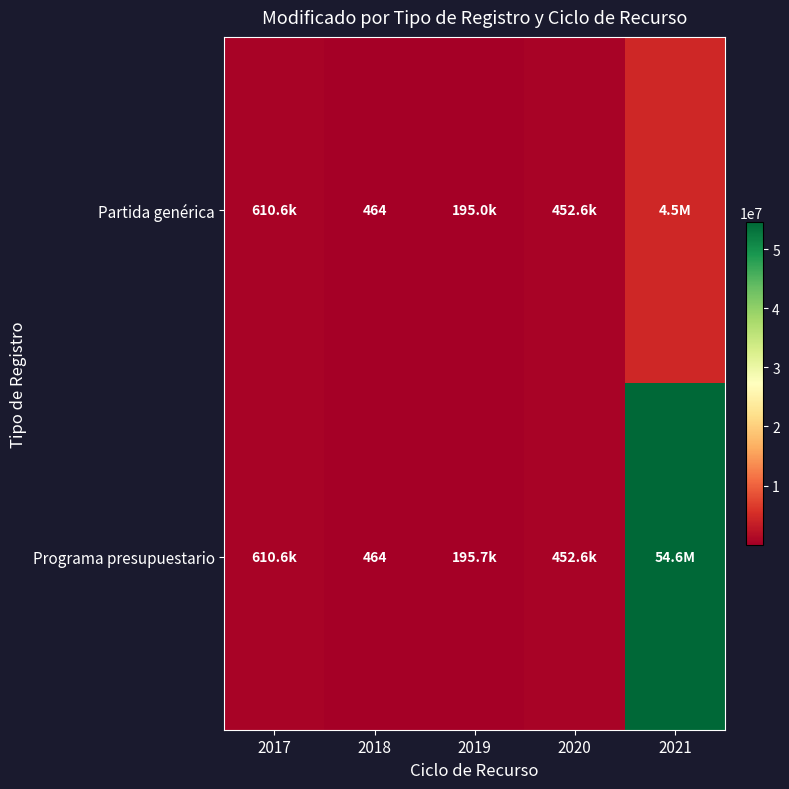

How many values in the Programa presupuestario series are below 452597?

2